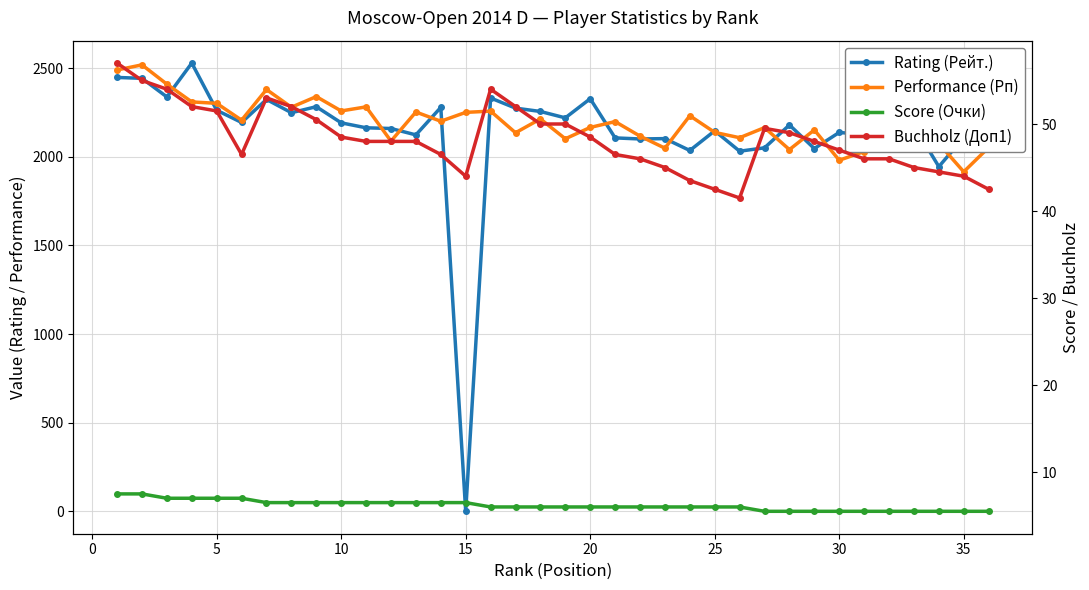

Which series has the largest total across all categories?

Performance (Рп)